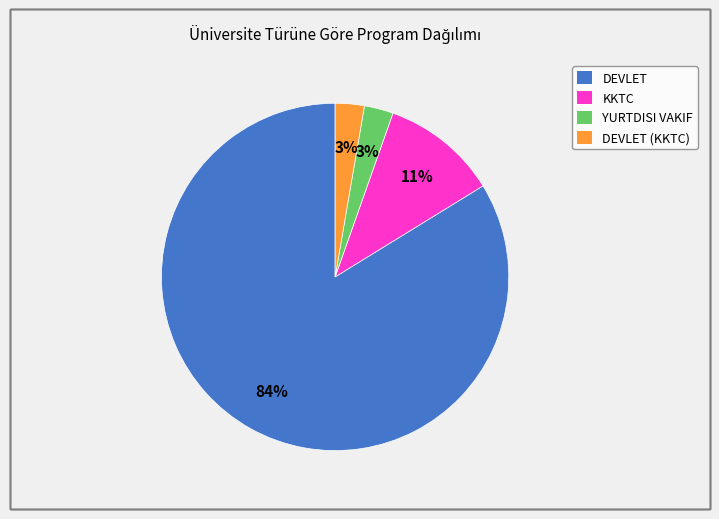

Does any single category account for the majority?

Yes